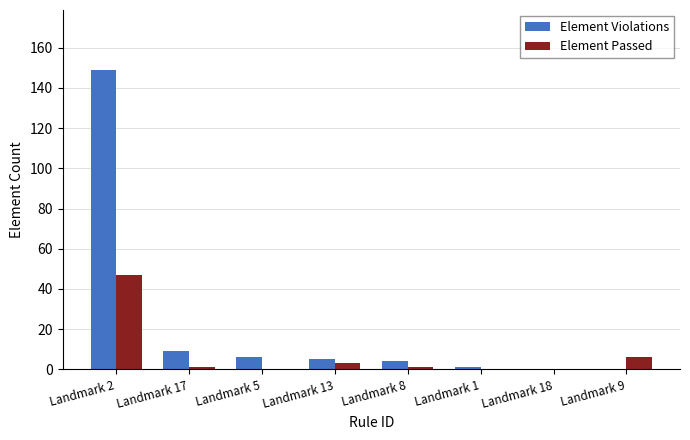

Reading left to right, extract all data points from this chart.

Element Violations: Landmark 2=149	Landmark 17=9	Landmark 5=6	Landmark 13=5	Landmark 8=4	Landmark 1=1	Landmark 18=0	Landmark 9=0
Element Passed: Landmark 2=47	Landmark 17=1	Landmark 5=0	Landmark 13=3	Landmark 8=1	Landmark 1=0	Landmark 18=0	Landmark 9=6